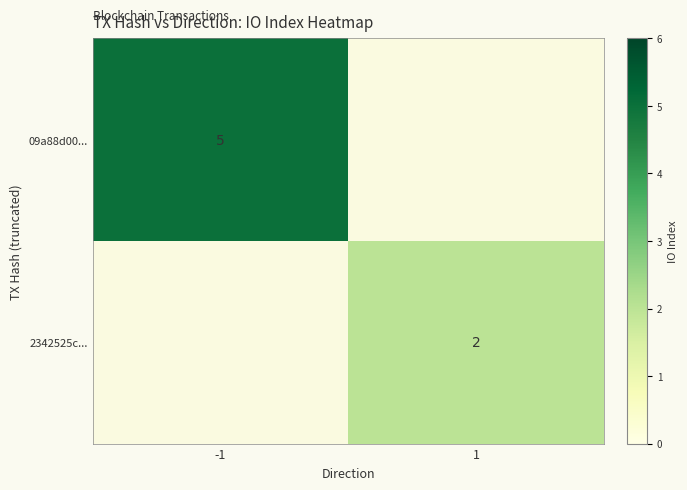

The value of 2342525c... at 1 is 1. True or false?

False